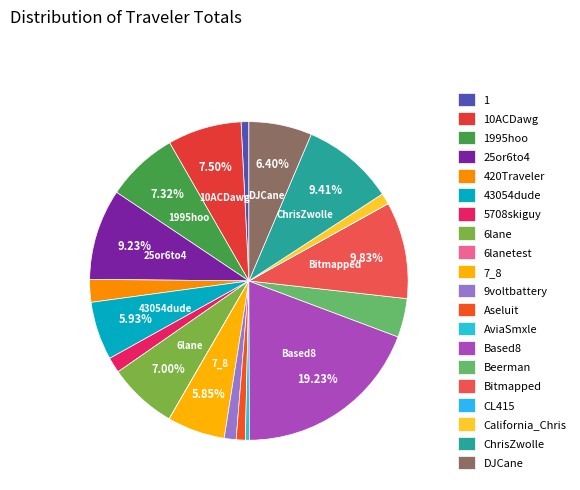

Which slice is the largest?

Based8